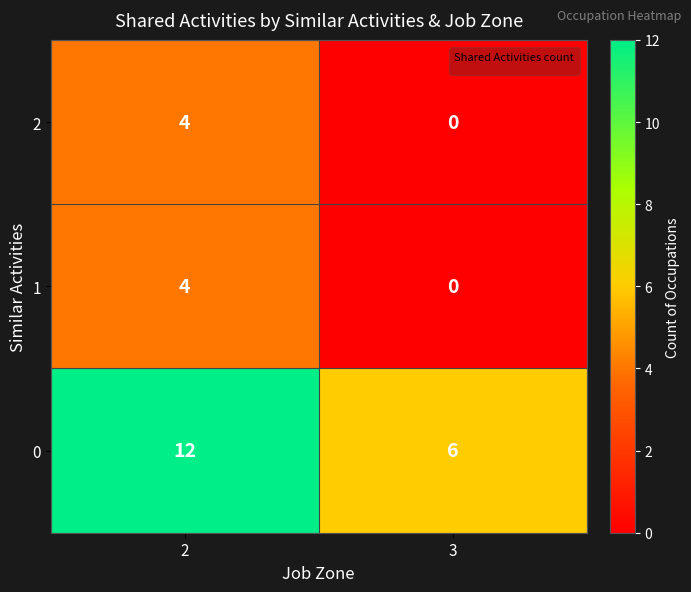

Is it true that 1 equals 2 at 3?

False